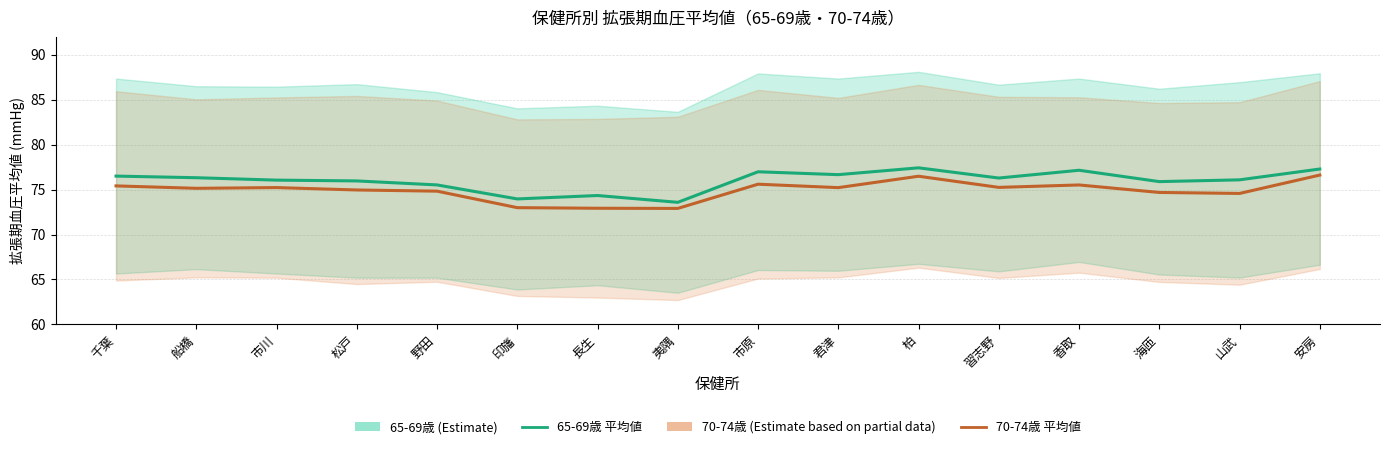

True or false: 65-69歳 平均値 and 70-74歳 平均値 intersect in this chart.

False